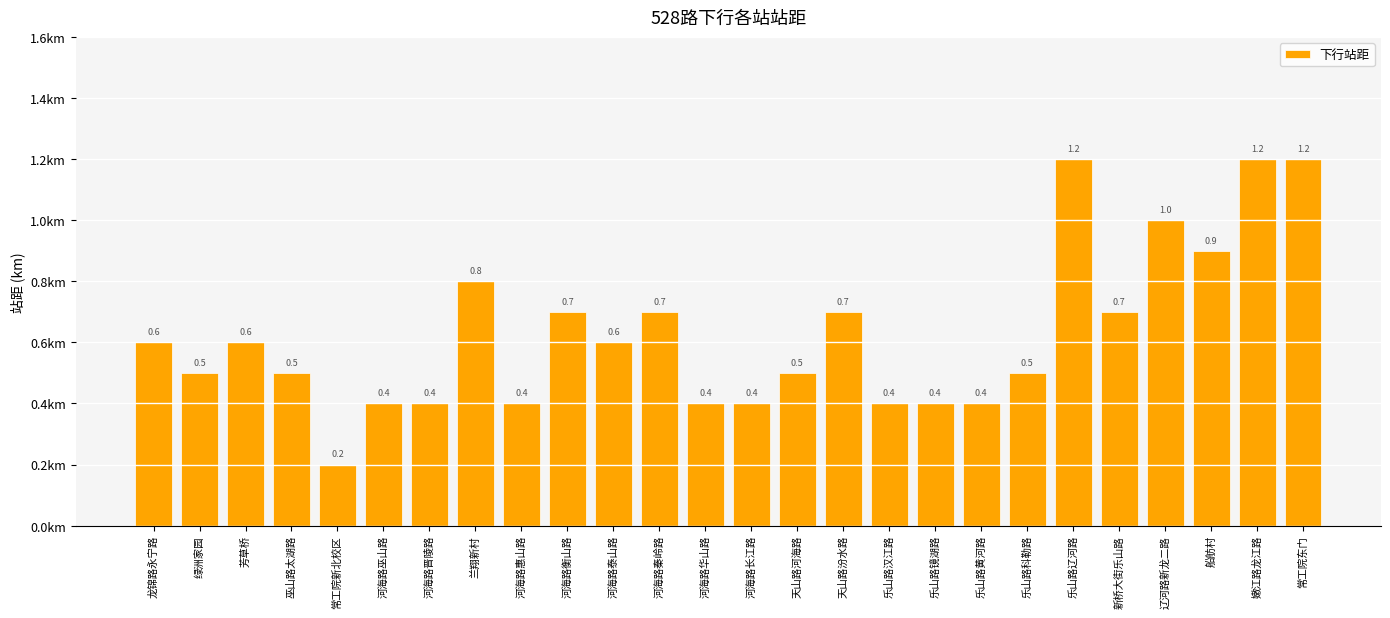

The value at 乐山路科勒路 is 0.5. True or false?

True